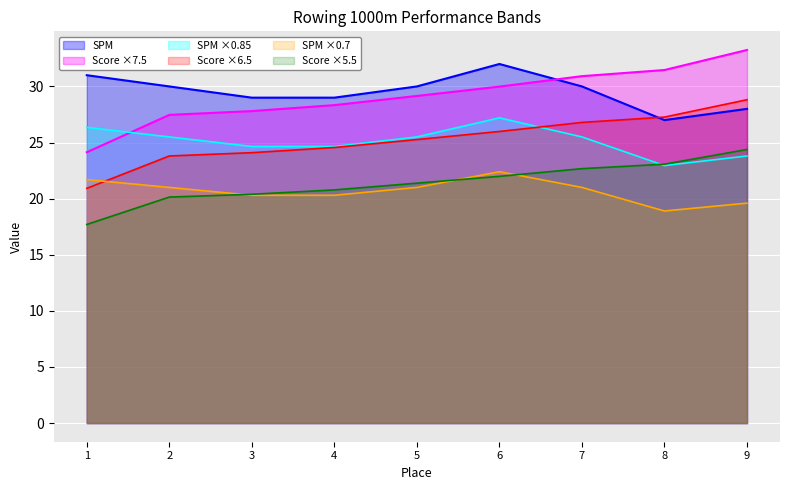

How many lines are shown in the chart?

6